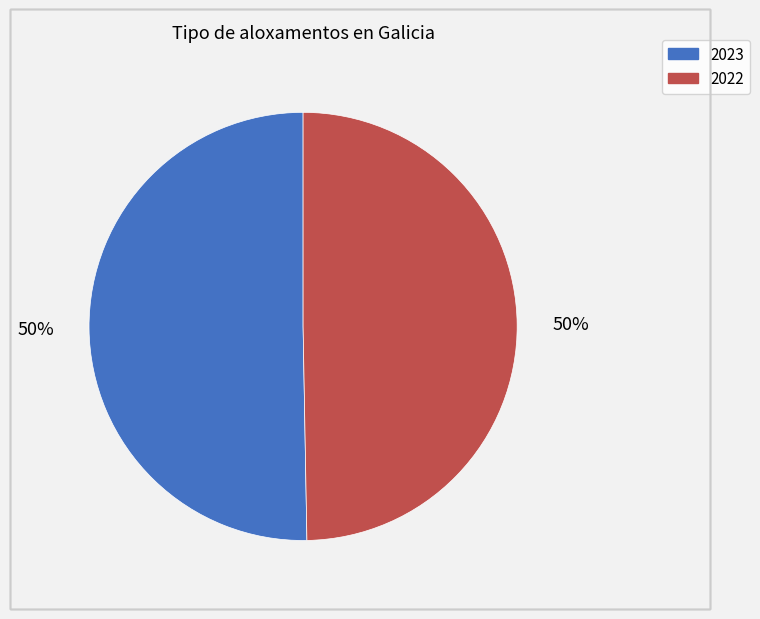

To the nearest percent, what percentage of the pie is 2023?

50%